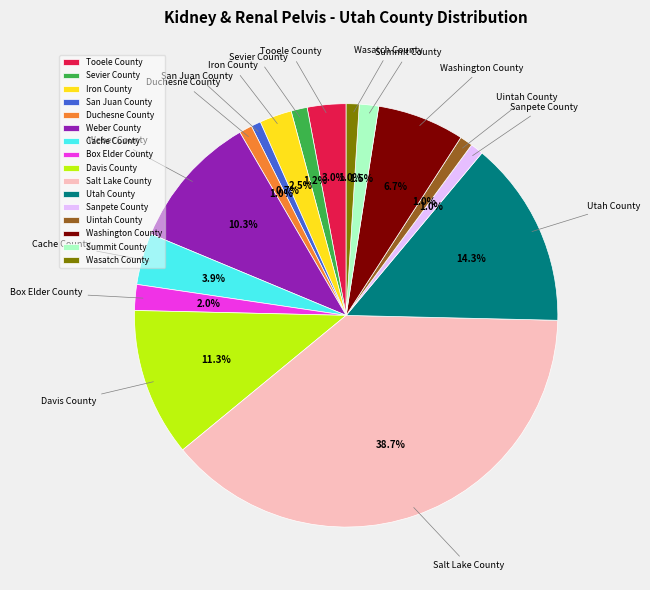

Is there any slice that represents more than half of the pie?

No